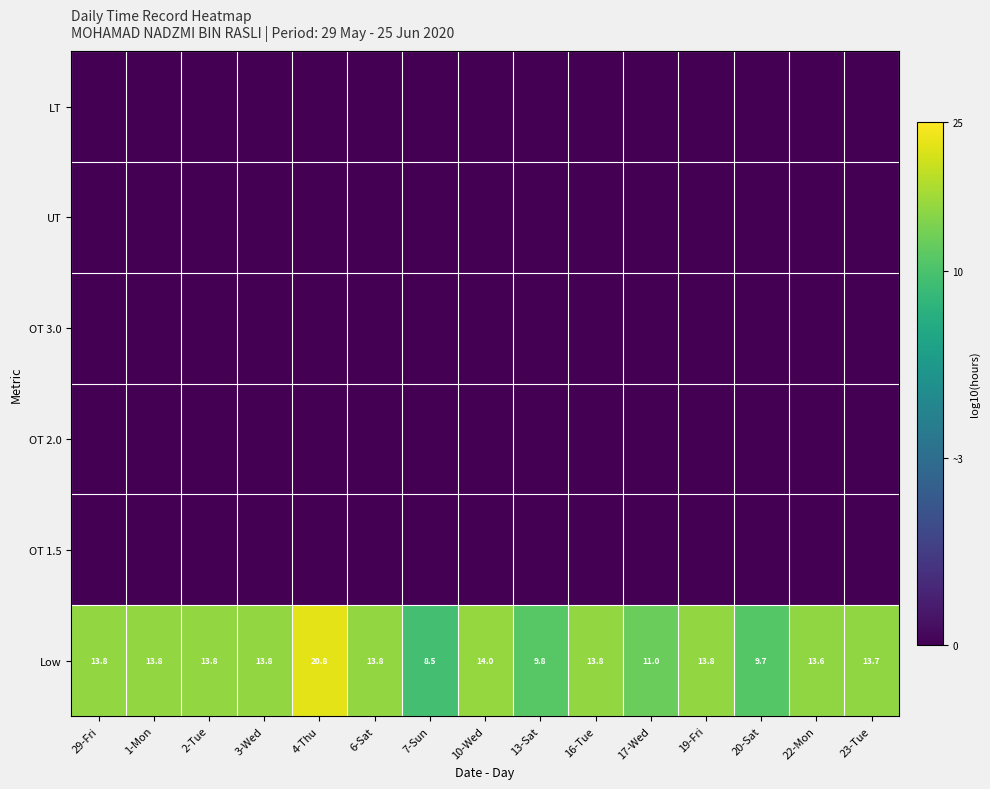

The value of Low at 1-Mon is 2.1. True or false?

False